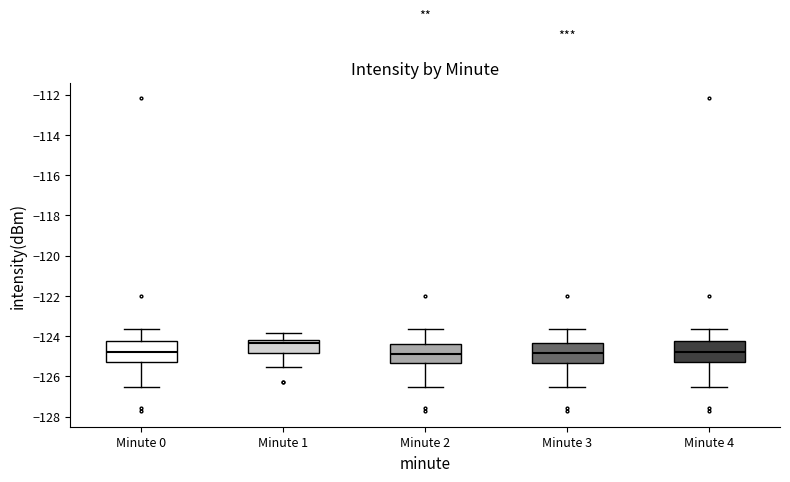

Reading left to right, transcribe this box plot: for each box, give where its median line is, the range the box spans, and where its two whiskers end, as read against the y-axis. The values are not printed on the chart, so give them approximately, as read against the axis.

Minute 0: median -124.8, box -125.2 to -124.2, whiskers -126.6 to -123.6
Minute 1: median -124.4, box -124.8 to -124.2, whiskers -125.6 to -123.8
Minute 2: median -124.8, box -125.4 to -124.4, whiskers -126.6 to -123.6
Minute 3: median -124.8, box -125.4 to -124.4, whiskers -126.6 to -123.6
Minute 4: median -124.8, box -125.2 to -124.2, whiskers -126.6 to -123.6